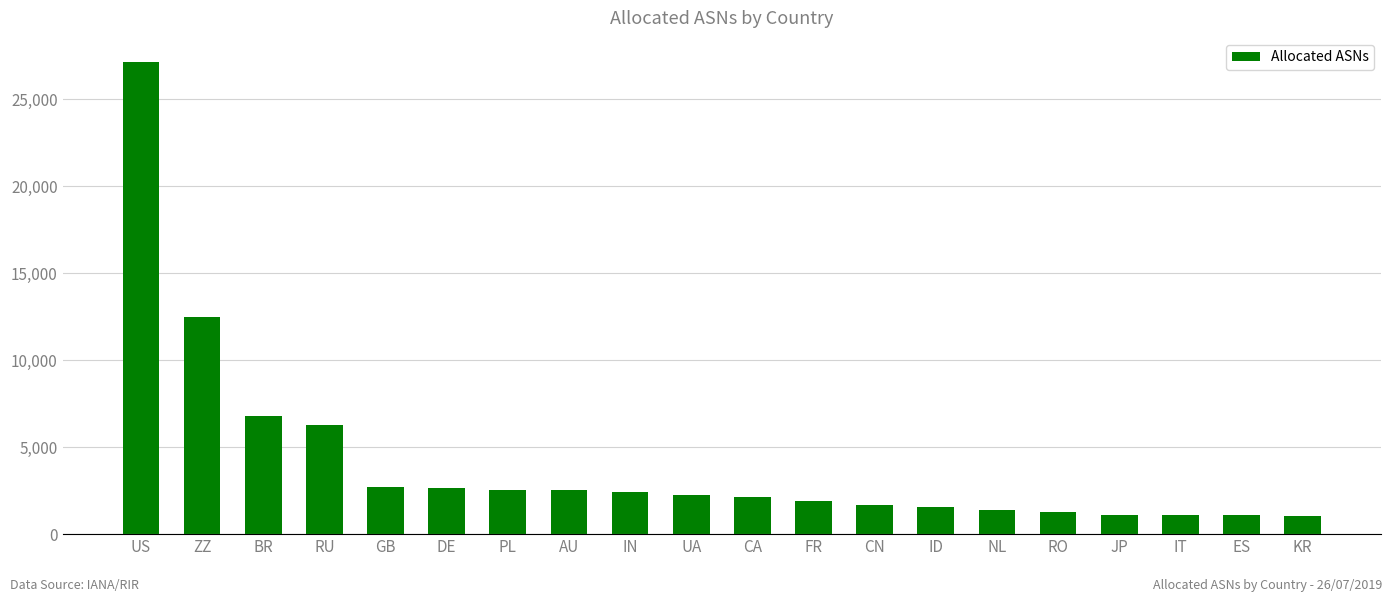

What is the ratio of the value at IN to the value at ZZ?

0.2